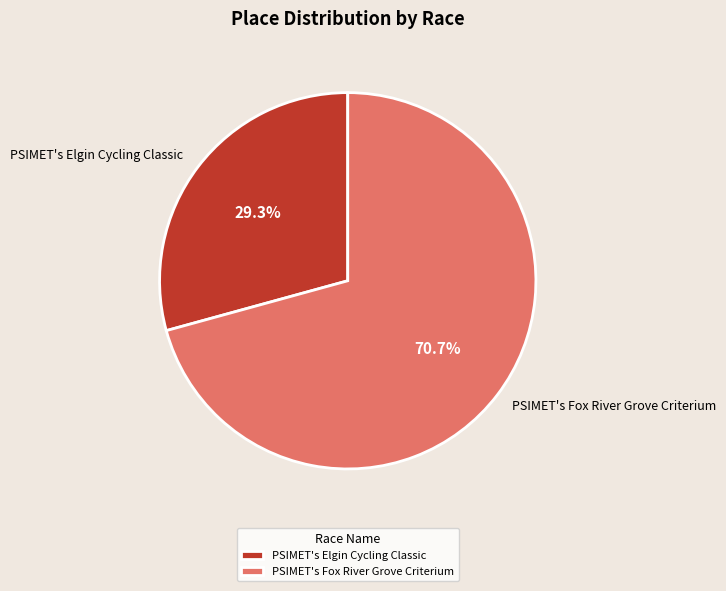

What is the smallest slice in the pie chart?

PSIMET's Elgin Cycling Classic